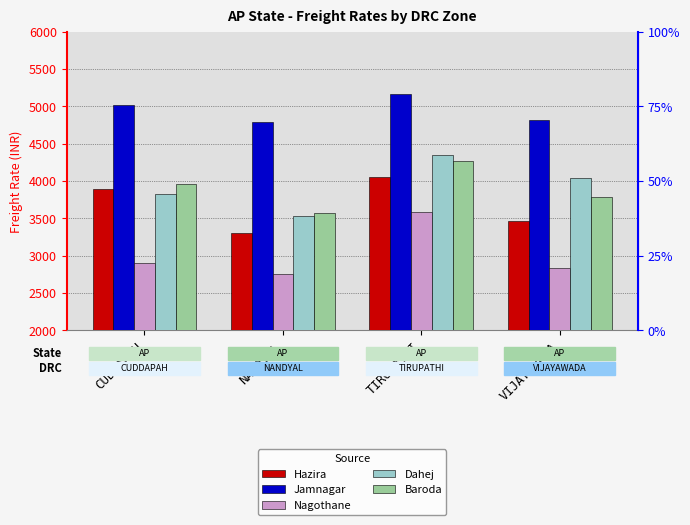

Between CUDDAPAH and TIRUPATHI, which is larger?

TIRUPATHI